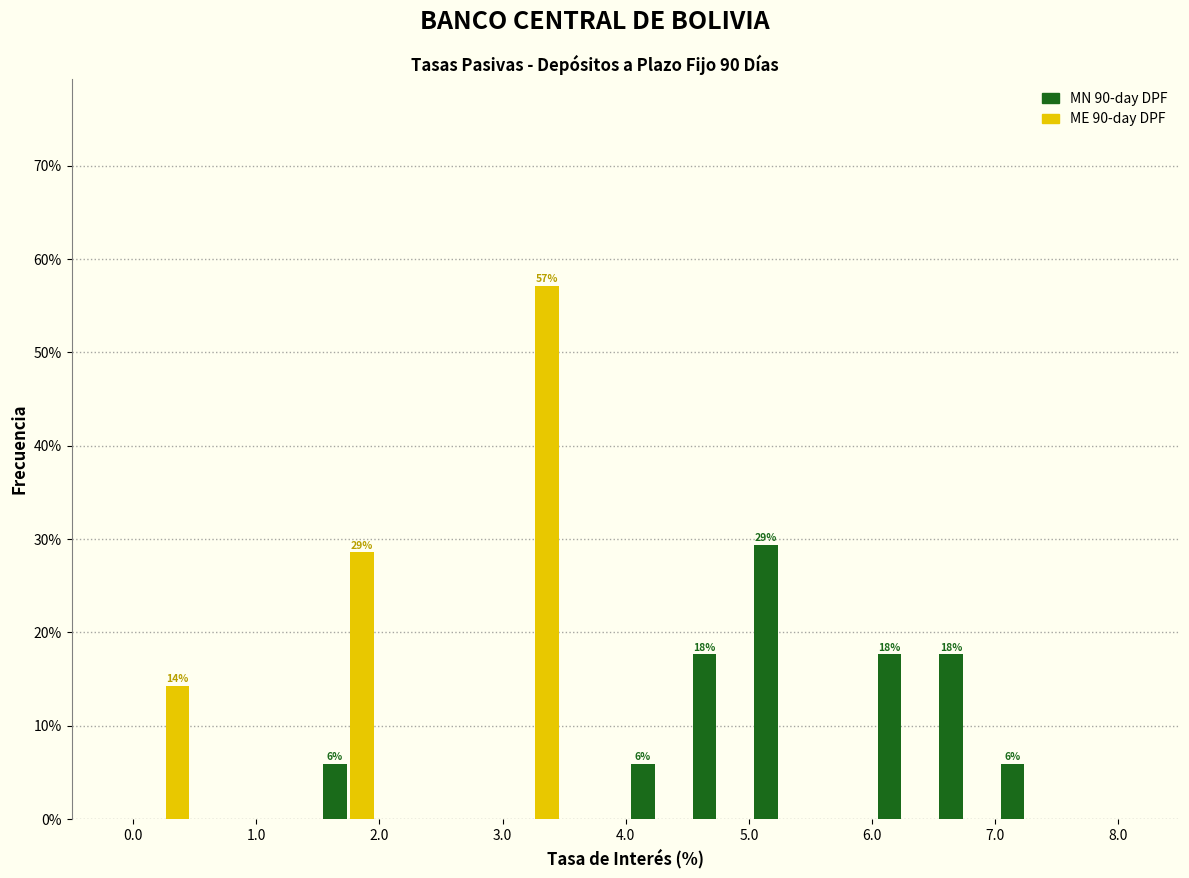

In the MN 90-day DPF series, which range on the x-axis has the tallest bar?

5.0 to 5.5